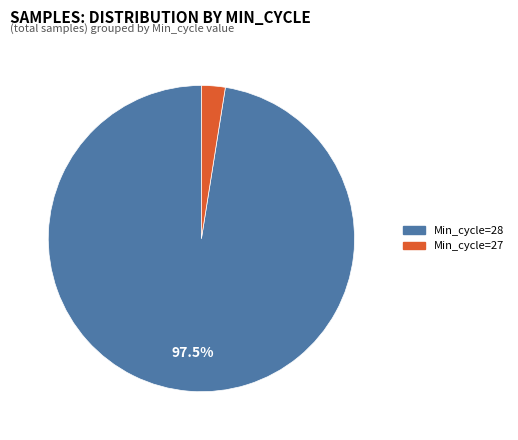

Is there any slice that represents more than half of the pie?

Yes